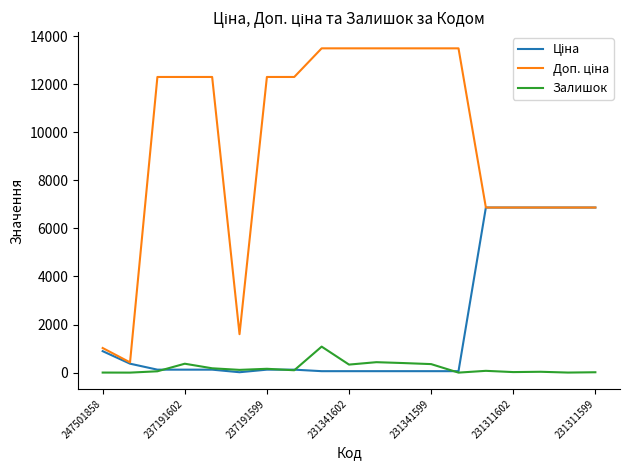

What is the highest value of the Залишок series?

1082.0